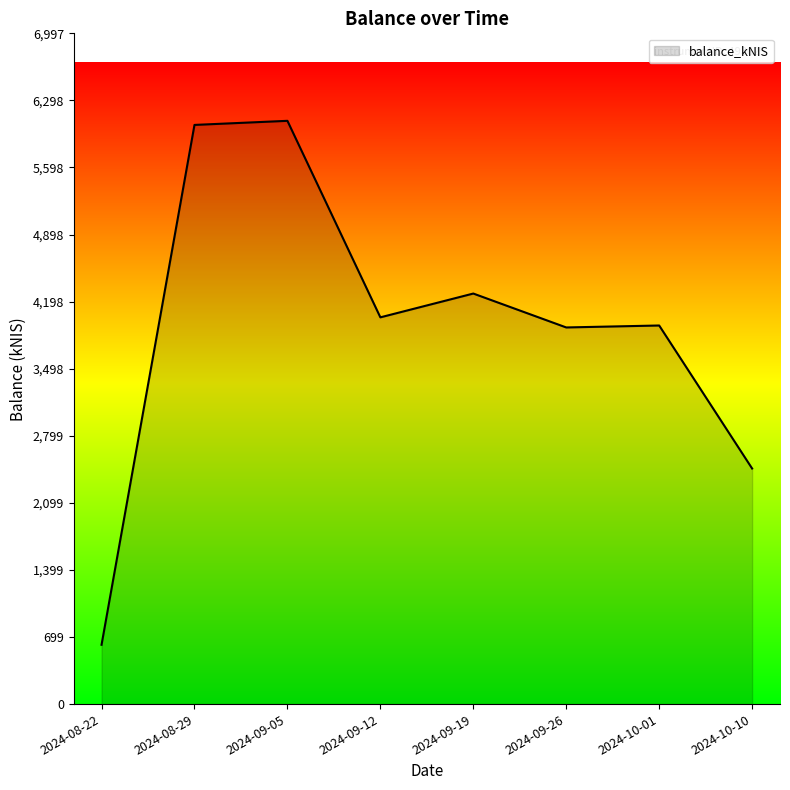

What is the greatest value displayed?

6085.0